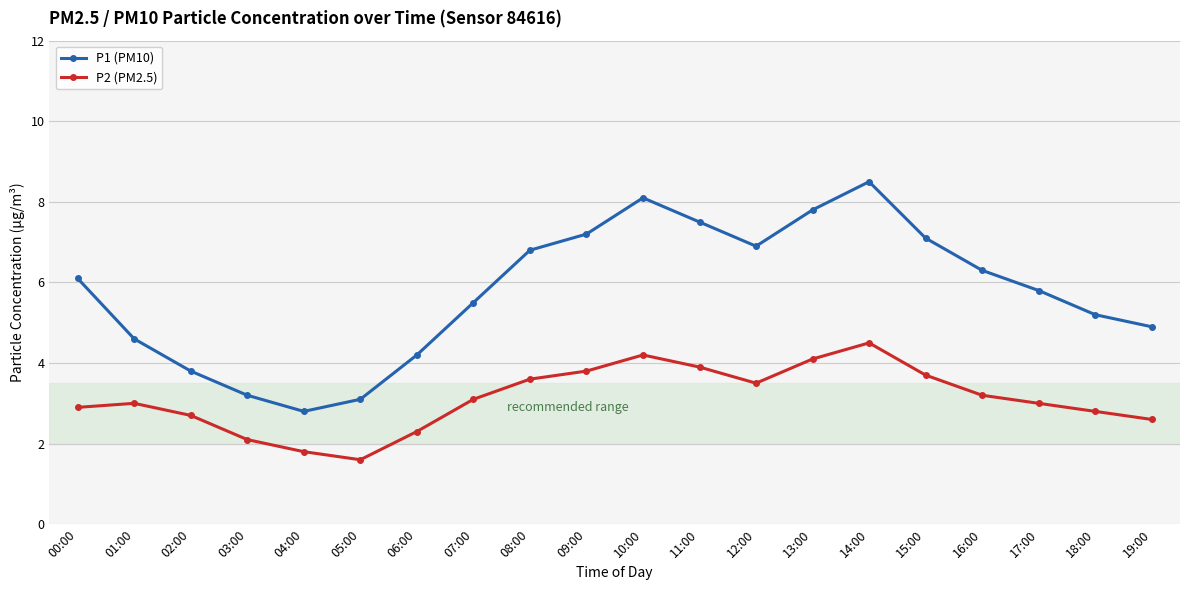

How many lines are shown in the chart?

2